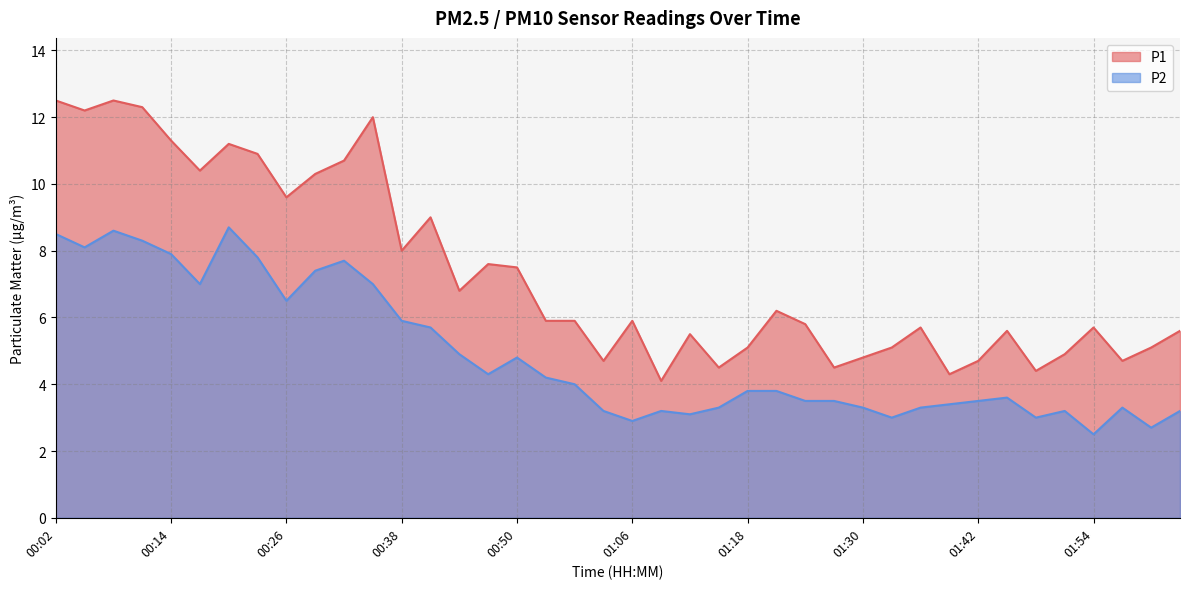

True or false: P2 and P1 intersect in this chart.

False